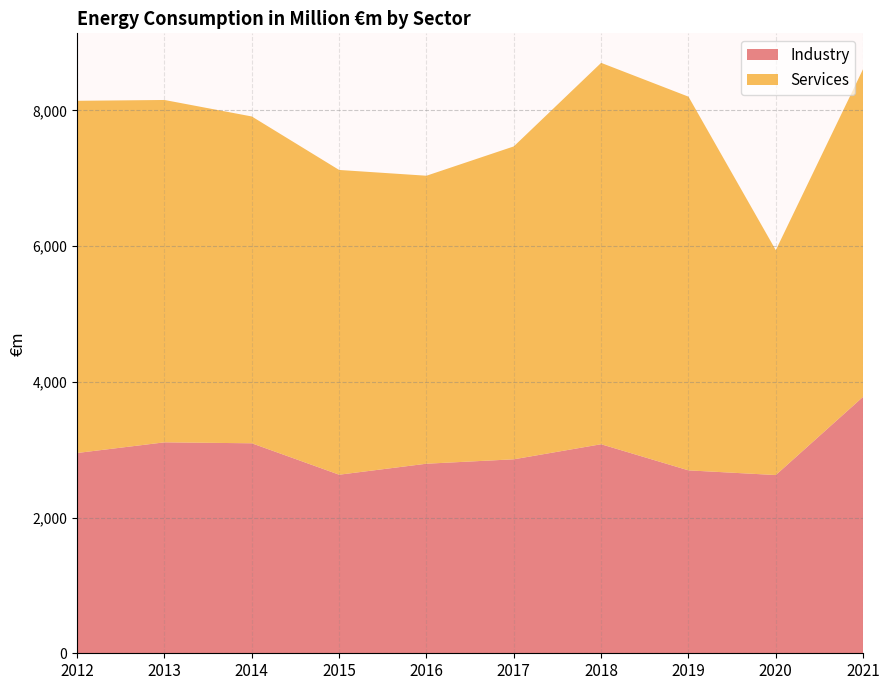

Reading left to right, what are all the values shown in this chart?

Industry: 2951	3108	3094	2631	2793	2858	3080	2695	2626	3779
Services: 5189	5044	4815	4490	4243	4610	5619	5506	3313	4830